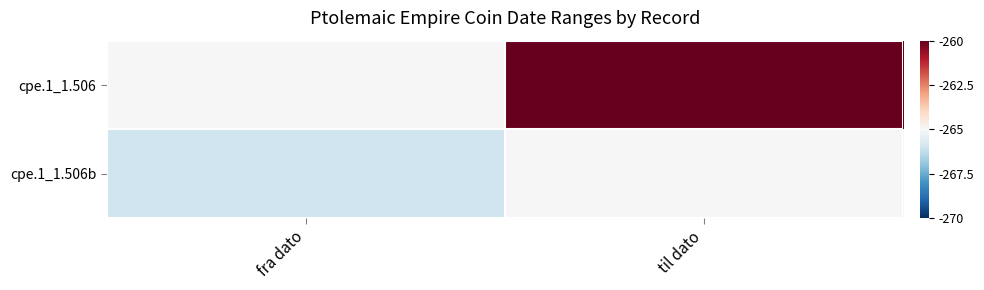

At which category does the chart reach its peak across all series?

til dato